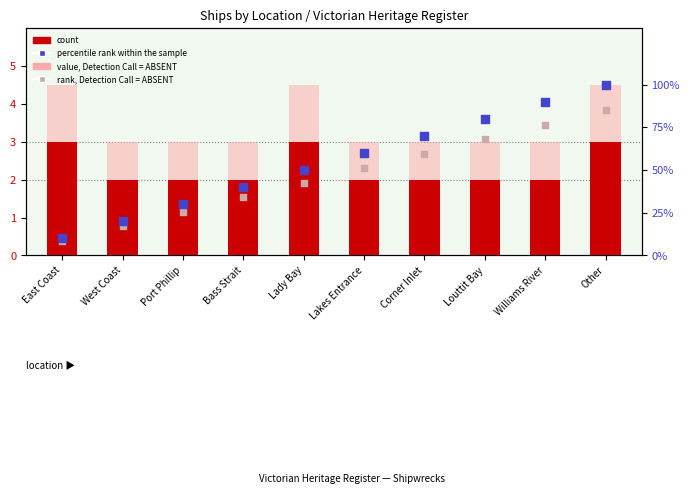

Which series contains the lowest Y value?

count